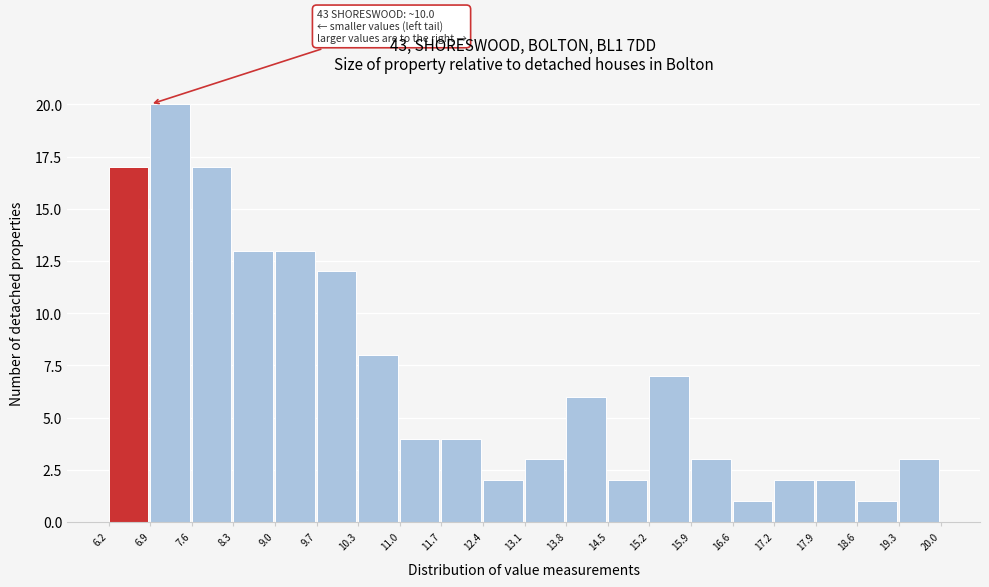

Which range on the x-axis has the tallest bar?

6.9 to 7.6